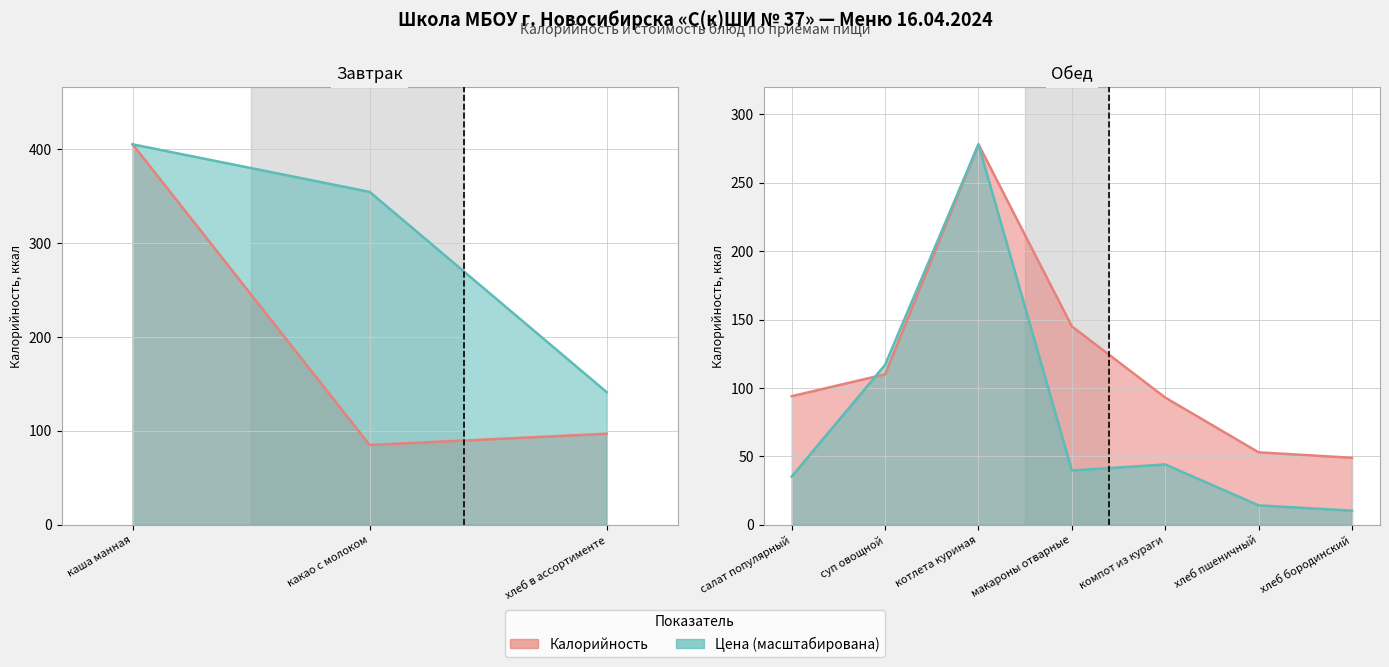

The value of Калорийность at хлеб пшеничный is 53.0. True or false?

True